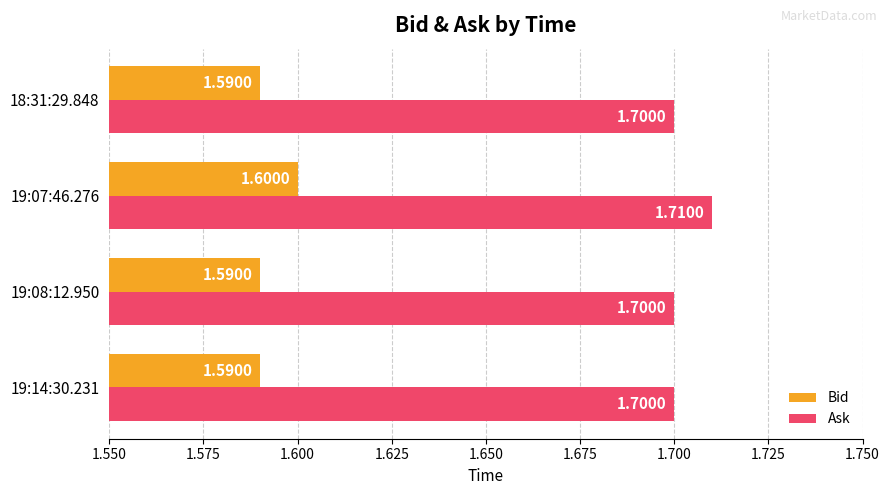

Rank the series by their maximum value, from highest to lowest.

Ask, Bid